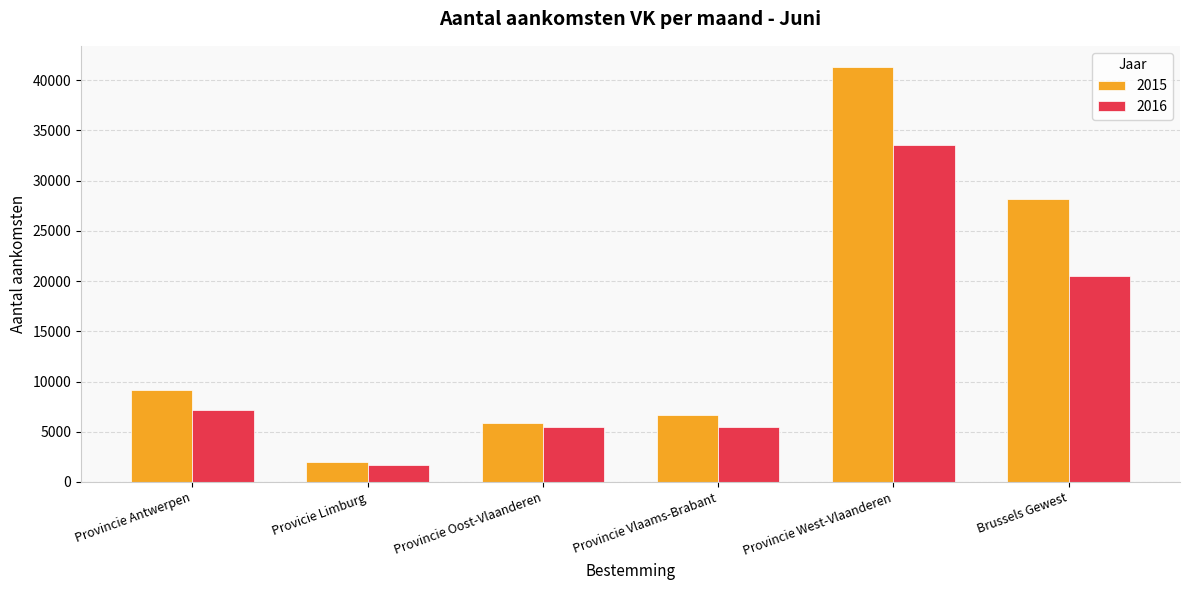

Is it true that 2016 equals 11060 at Provincie Antwerpen?

False